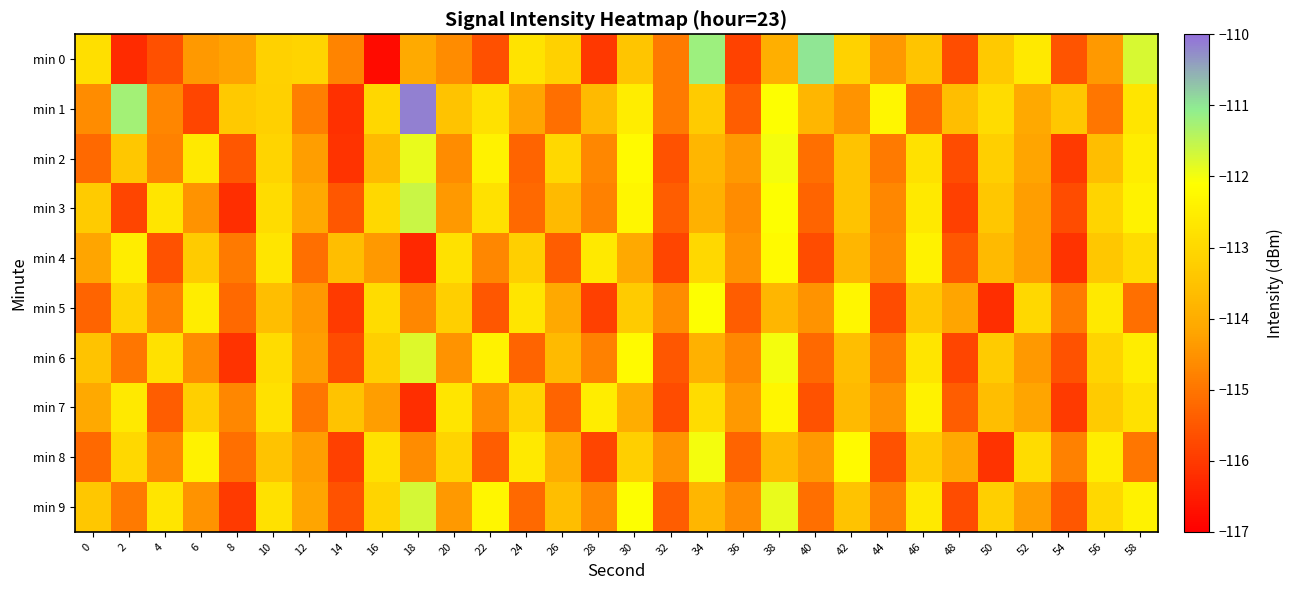

At 26, list the series in order from smallest to largest.

min 4, min 7, min 1, min 5, min 8, min 3, min 6, min 9, min 0, min 2